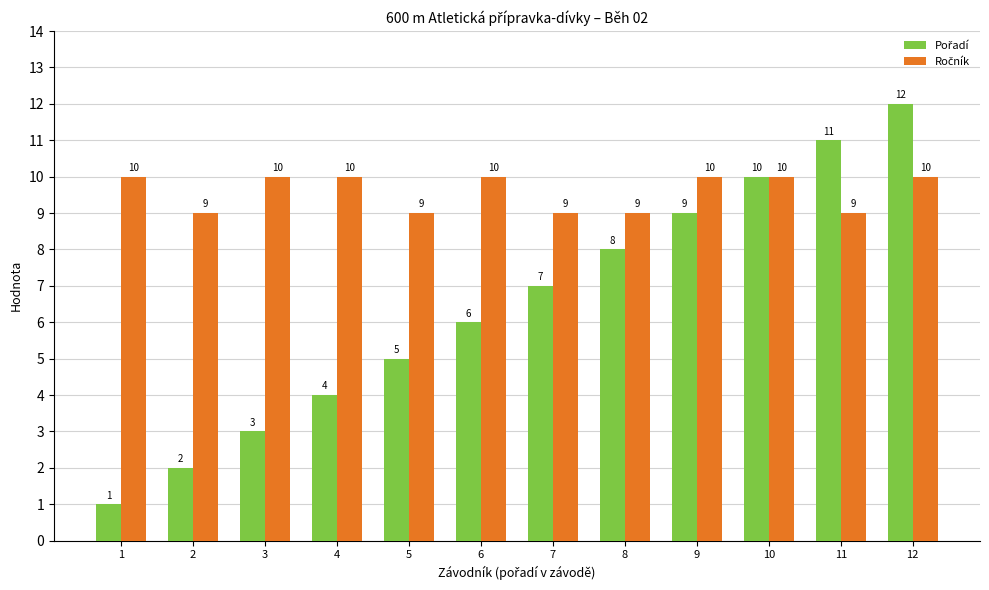

What is the spread (max minus min) of values at 3?

7